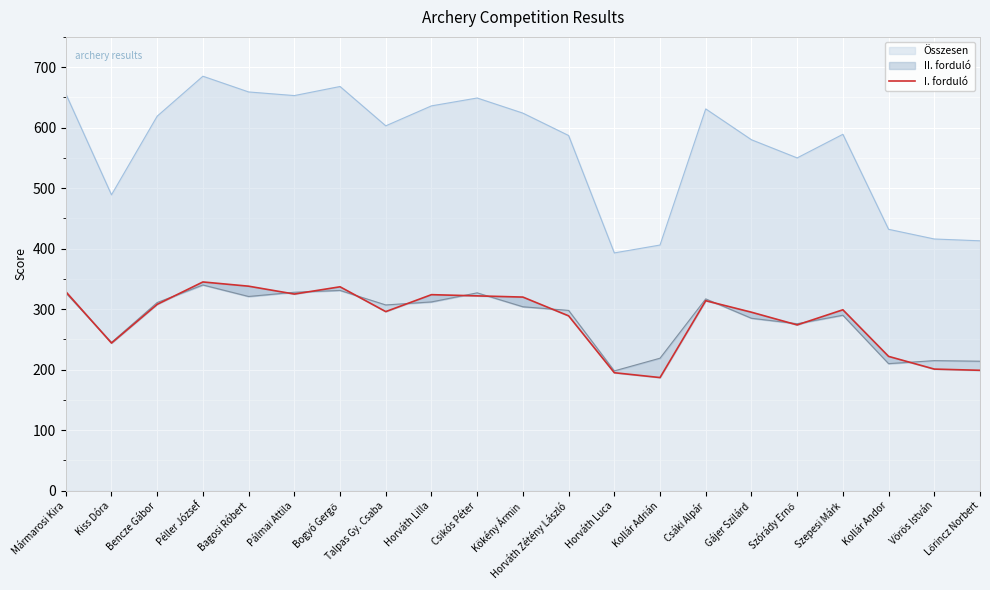

How many categories are shown in the chart?

21